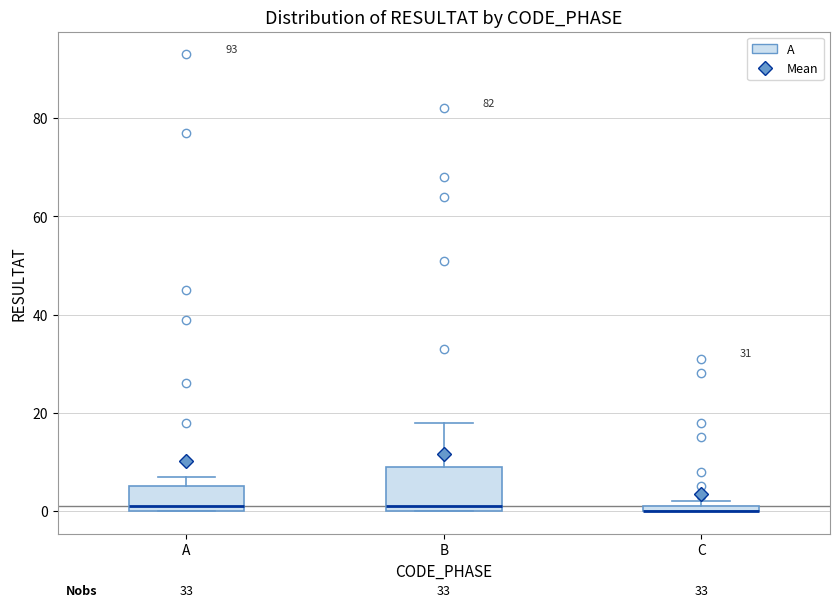

Which box is the tallest, from its lower edge to its upper edge?

B